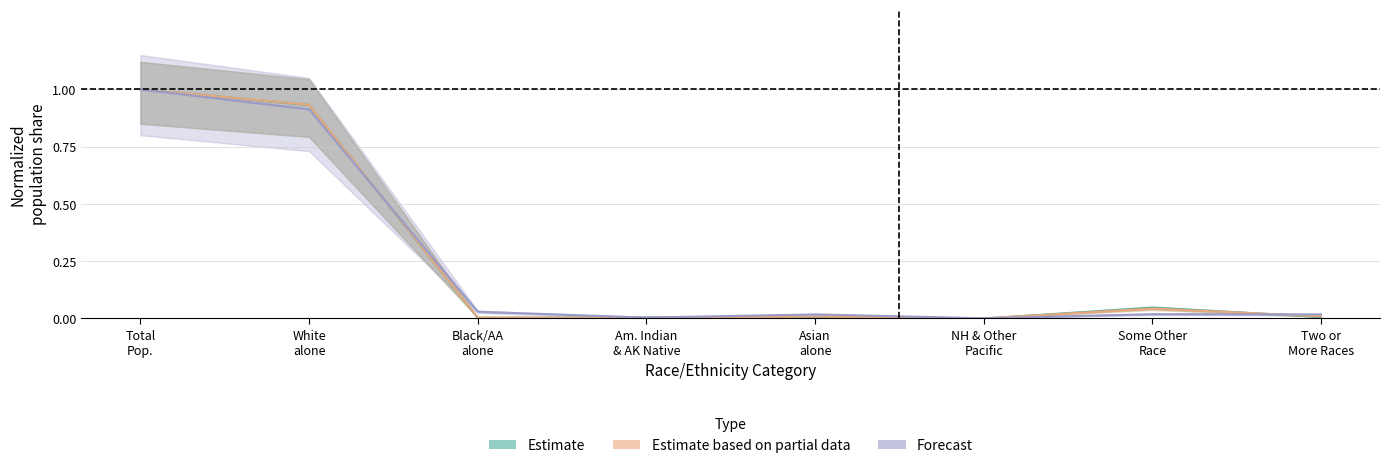

Which has a higher value, Black/AA
alone or Two or
More Races?

Two or
More Races